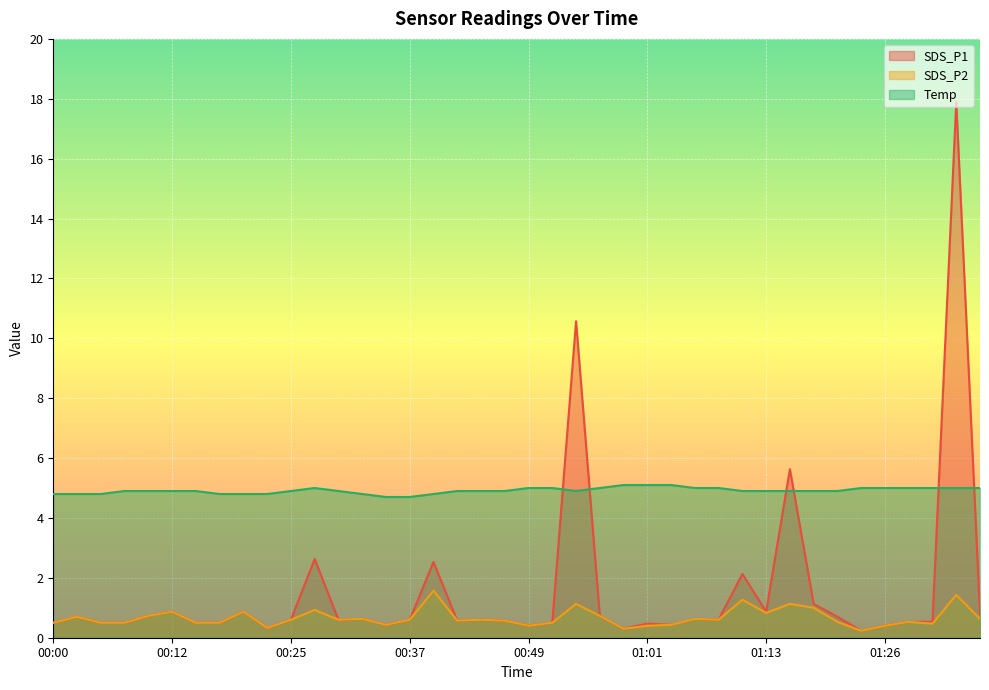

What is the maximum value shown in the chart?

17.9